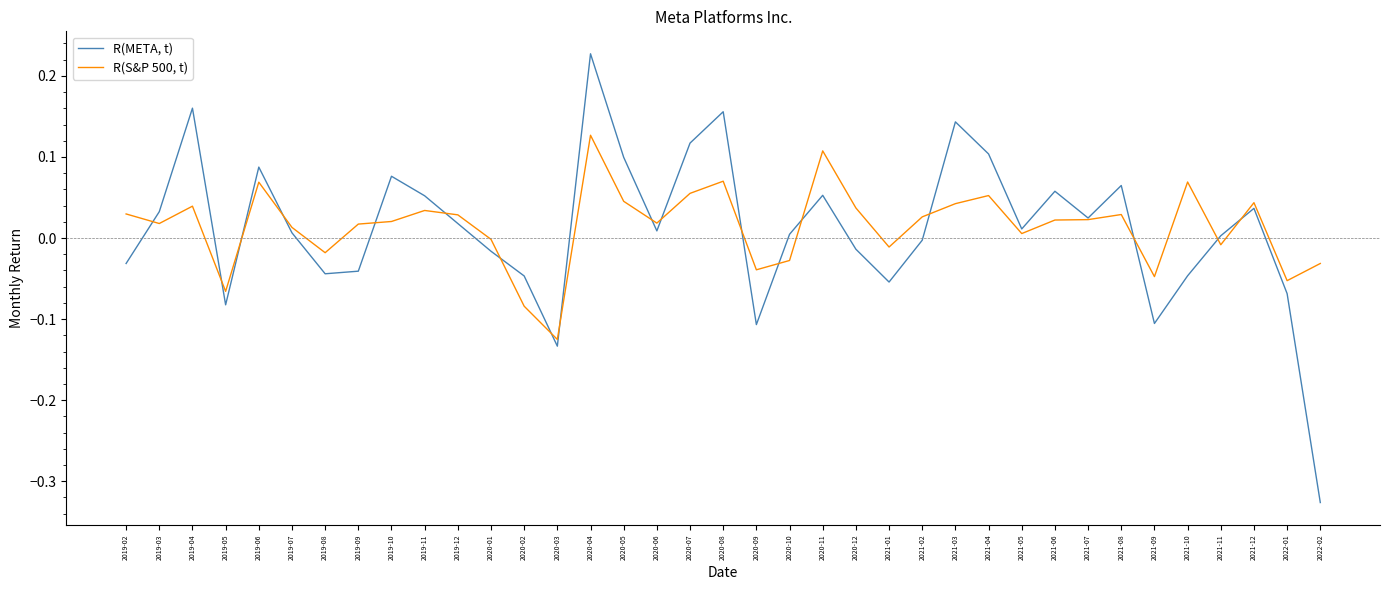

Is the value of R(META, t) at 2019-04 greater than the value of R(S&P 500, t) at 2020-02?

Yes